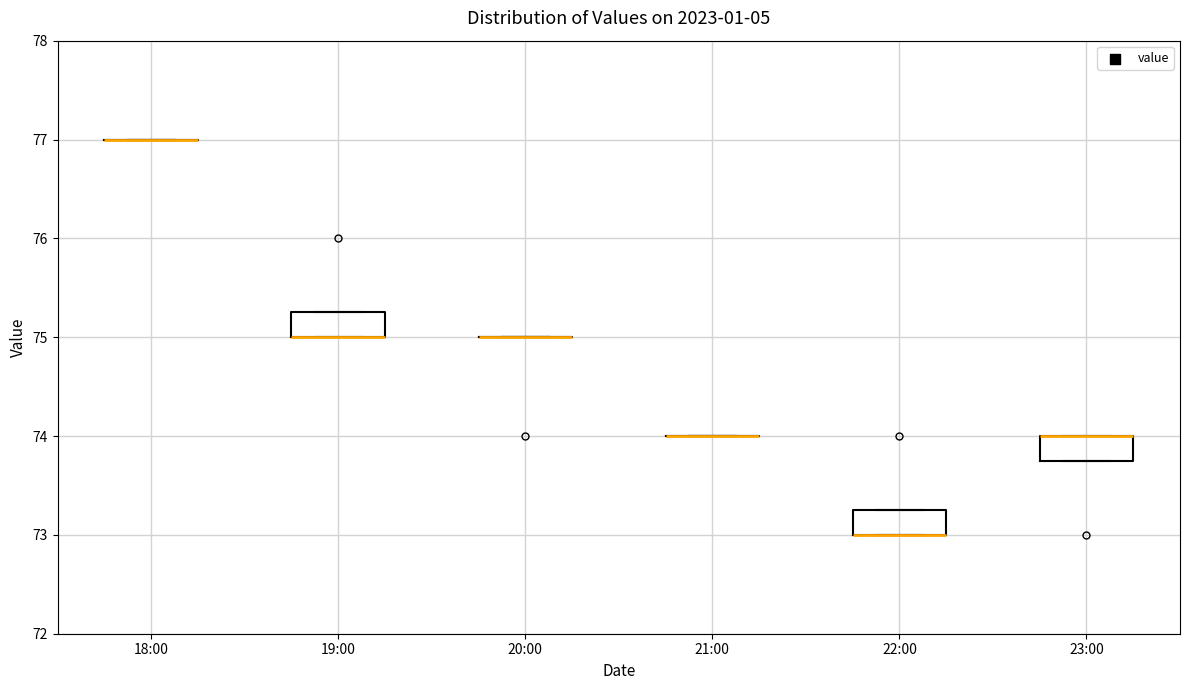

Reading left to right, transcribe this box plot: for each box, give where its median line is, the range the box spans, and where its two whiskers end, as read against the y-axis. The values are not printed on the chart, so give them approximately, as read against the axis.

18:00: box collapsed to a line at 77.0, whiskers 77.0 to 77.0
19:00: median 75.0 (drawn on the box's lower edge), box 75.0 to 75.3, whiskers 75.0 to 75.3
20:00: box collapsed to a line at 75.0, whiskers 75.0 to 75.0
21:00: box collapsed to a line at 74.0, whiskers 74.0 to 74.0
22:00: median 73.0 (drawn on the box's lower edge), box 73.0 to 73.3, whiskers 73.0 to 73.3
23:00: median 74.0 (drawn on the box's upper edge), box 73.8 to 74.0, whiskers 73.8 to 74.0